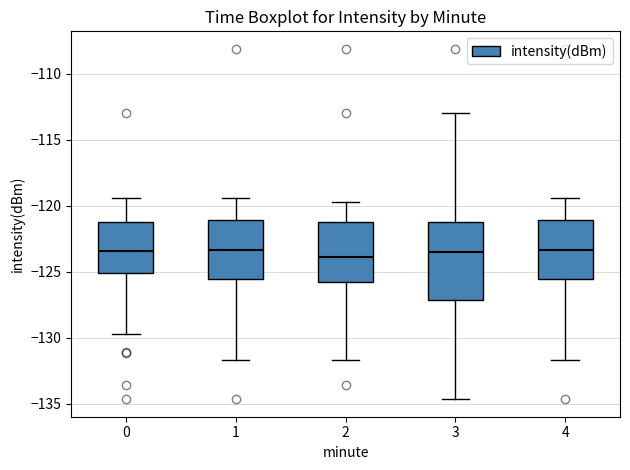

Reading left to right, transcribe this box plot: for each box, give where its median line is, the range the box spans, and where its two whiskers end, as read against the y-axis. The values are not printed on the chart, so give them approximately, as read against the axis.

0: median -123.5, box -125.0 to -121.5, whiskers -129.5 to -119.5
1: median -123.5, box -125.5 to -121.0, whiskers -131.5 to -119.5
2: median -124.0, box -126.0 to -121.5, whiskers -131.5 to -119.5
3: median -123.5, box -127.0 to -121.5, whiskers -134.5 to -113.0
4: median -123.5, box -125.5 to -121.0, whiskers -131.5 to -119.5